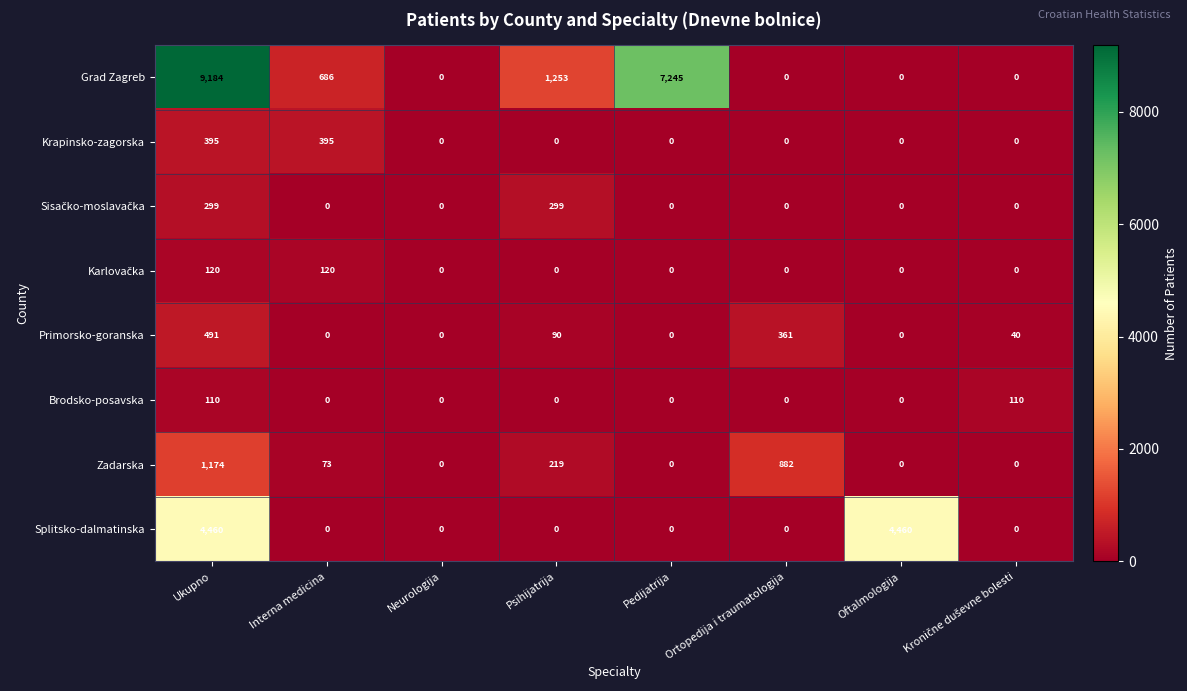

Which series changed the most between Ukupno and Interna medicina?

Grad Zagreb